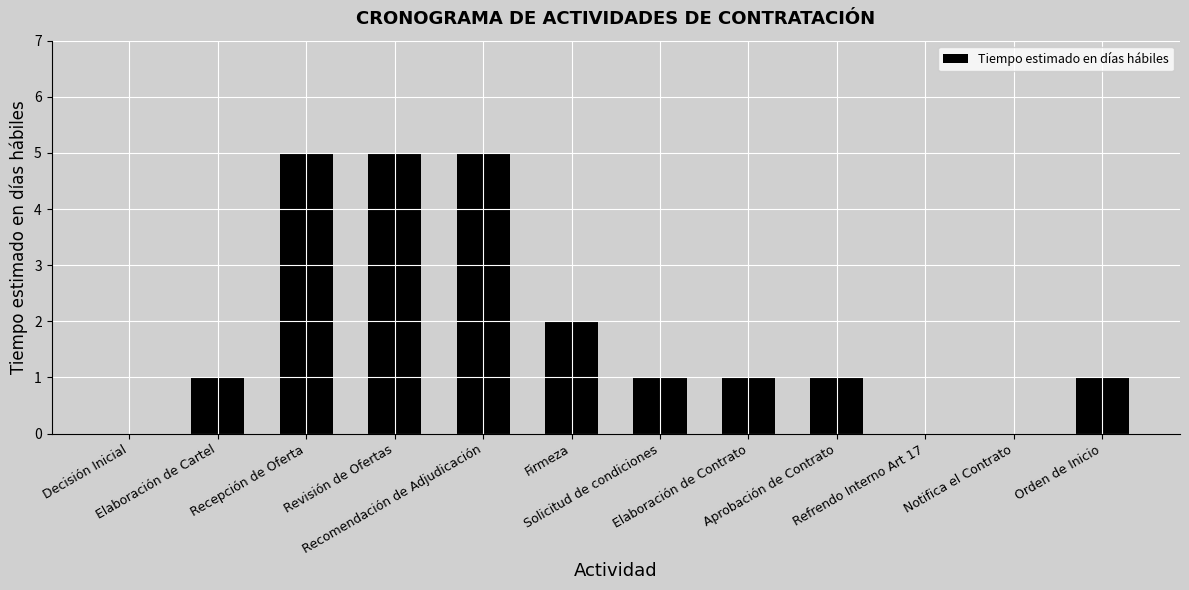

What is the maximum value shown in the chart?

5